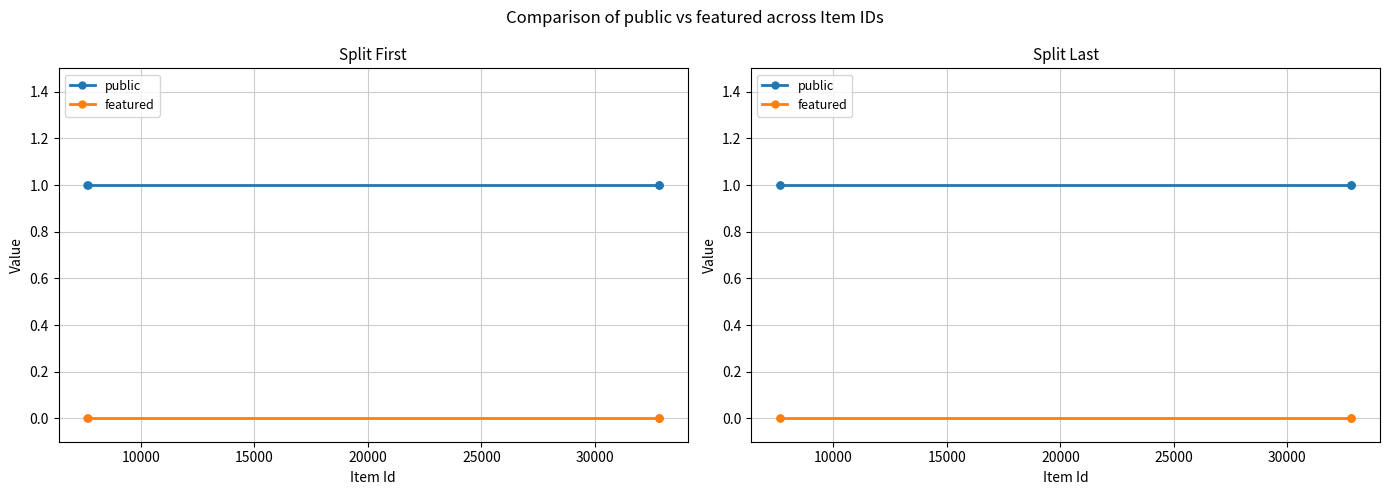

What is the spread (max minus min) of values at 25000?

1